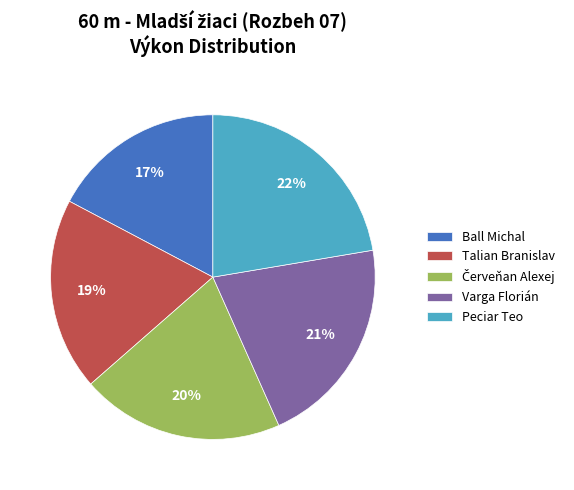

To the nearest percent, what is the average slice percentage?

20%